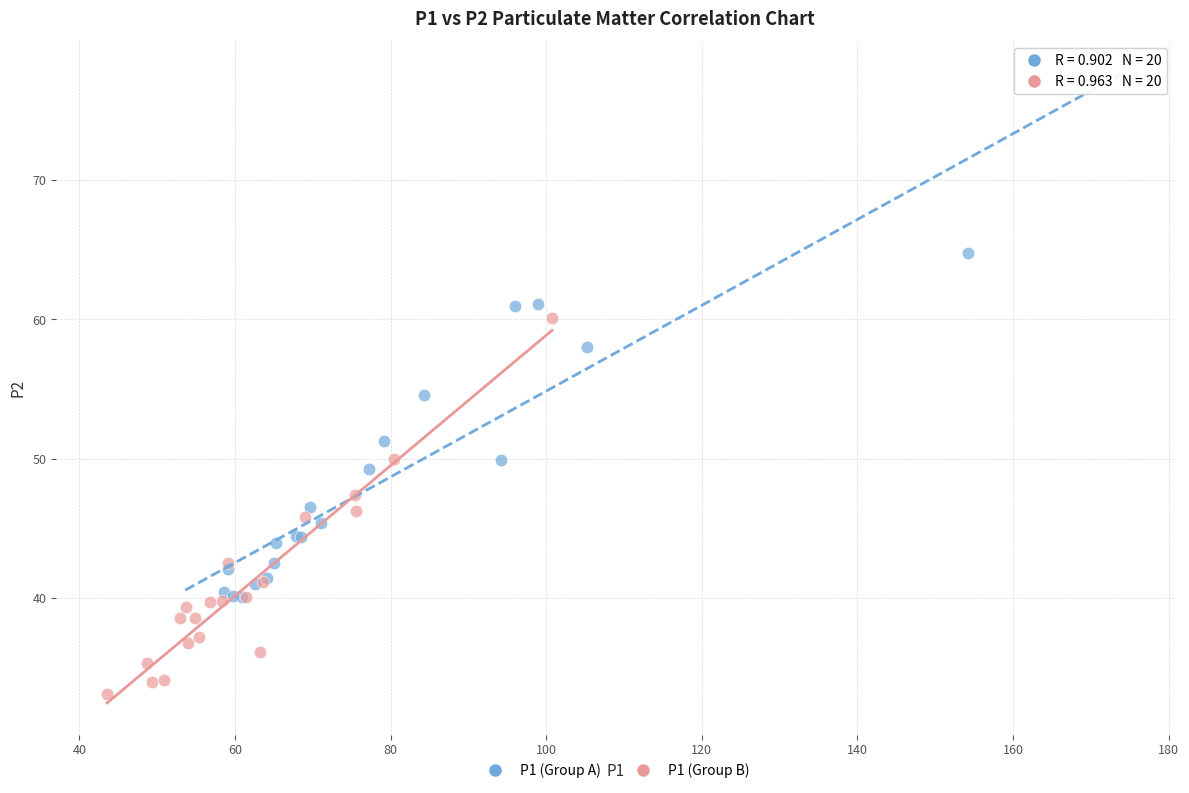

What are all the series names shown in the legend?

P1 (Group A), P1 (Group B)